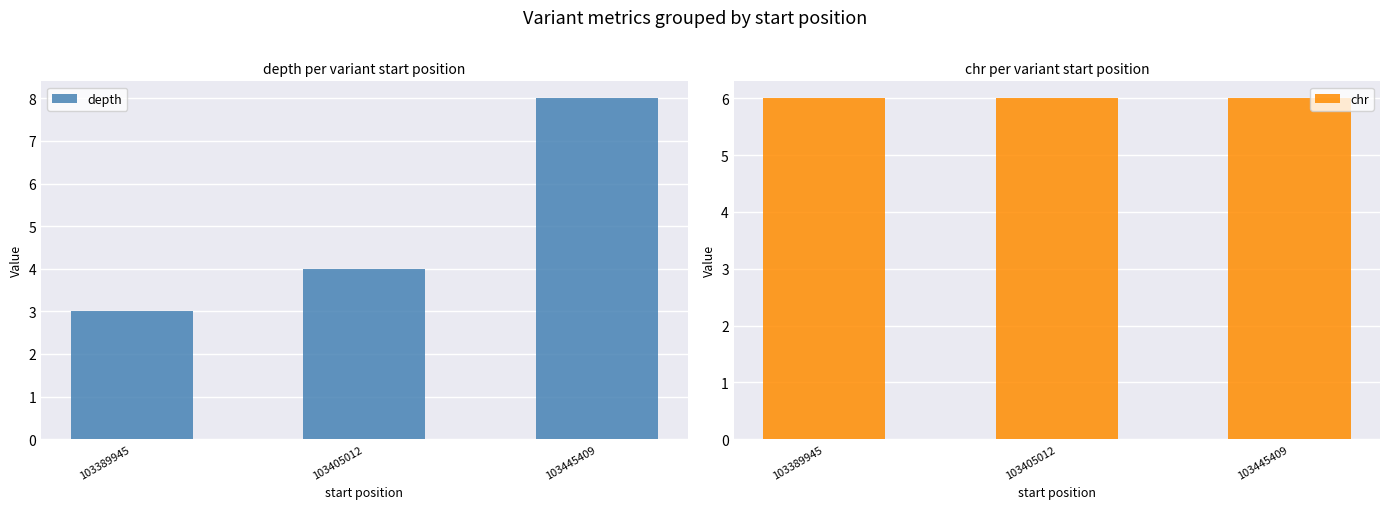

At how many categories does at least one series exceed 4?

3